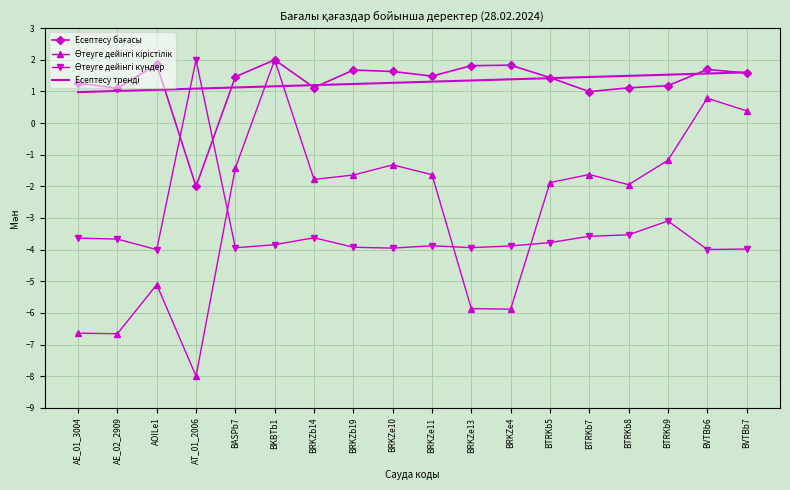

What position from the left is BVTBb7?

18